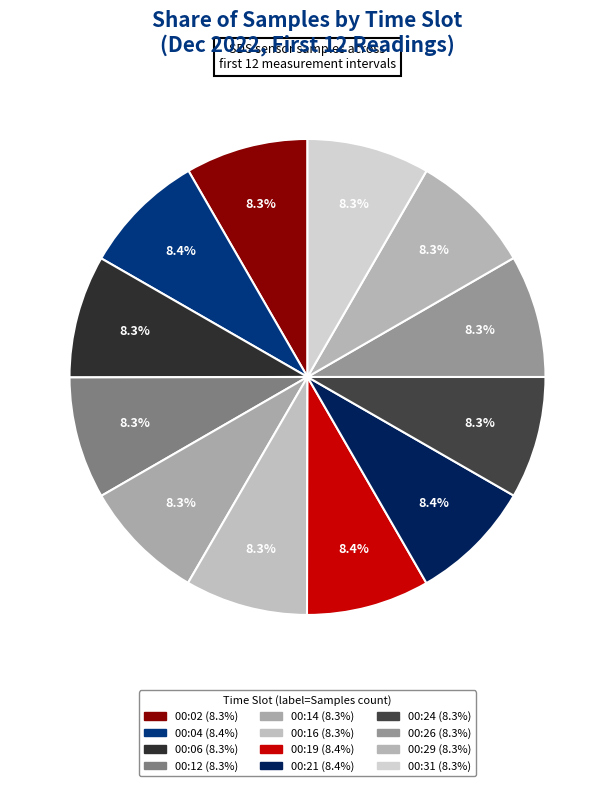

Count the number of slices in the pie.

12